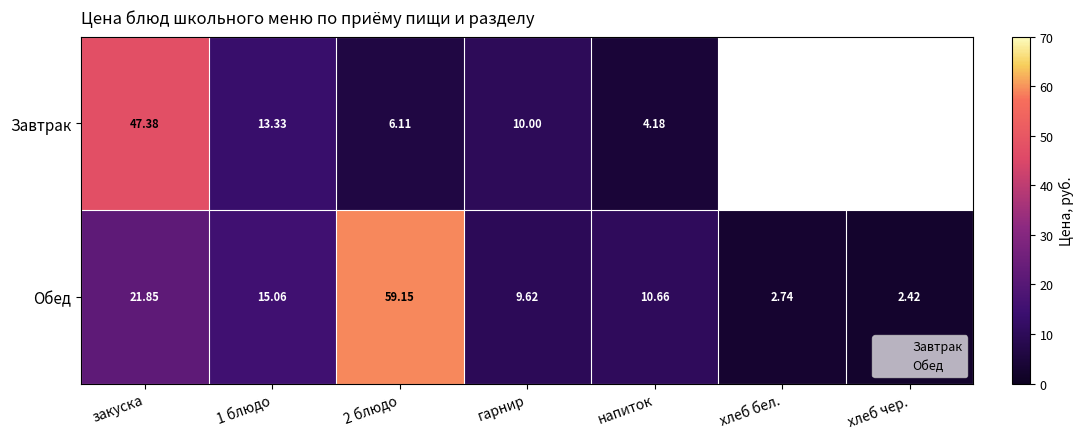

What is the greatest value displayed?

59.1